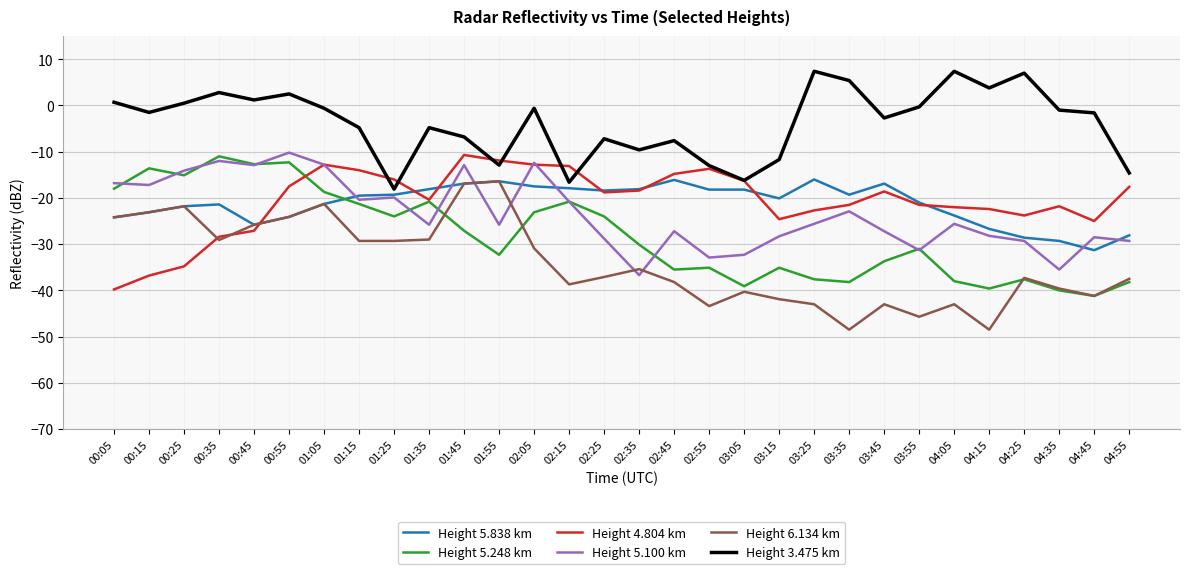

The value of Height 5.100 km at 00:05 is -16.8. True or false?

True